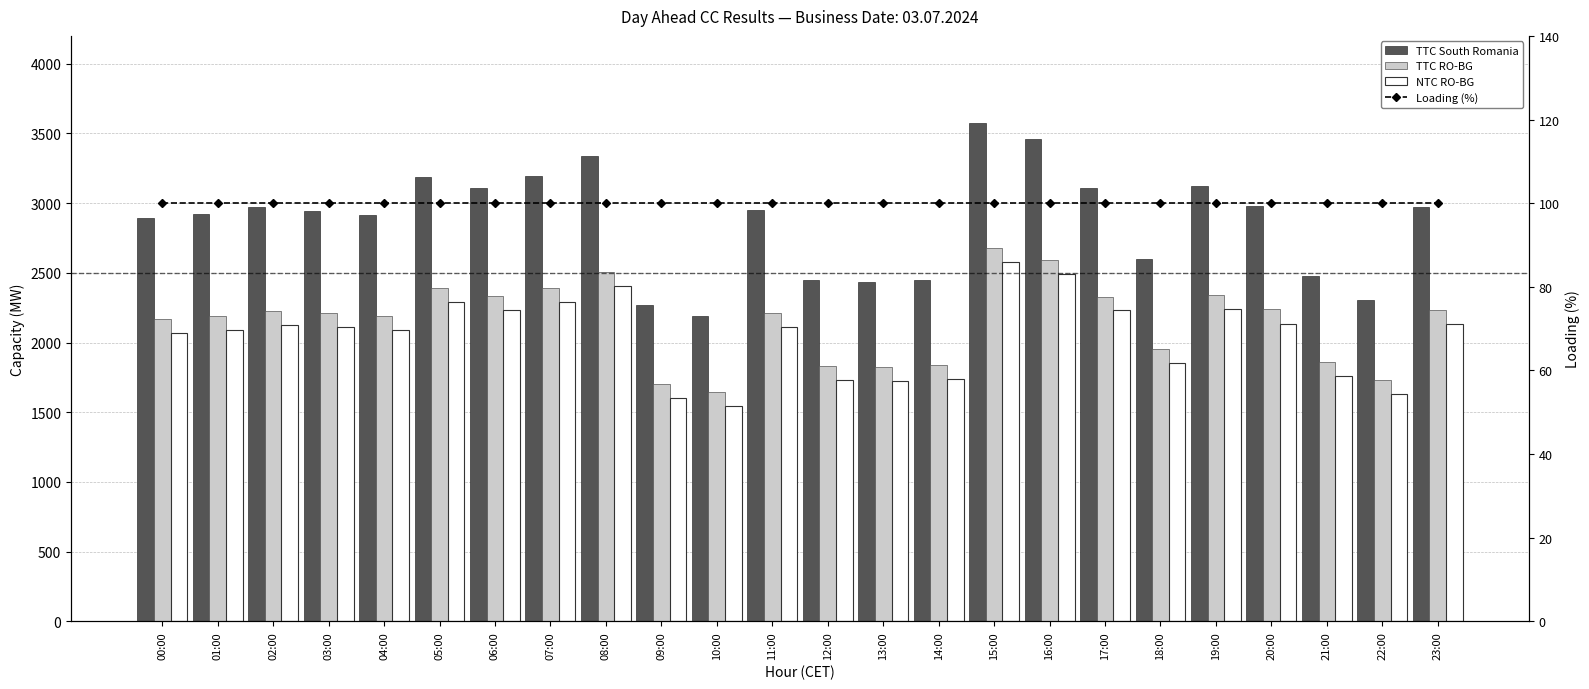

What position from the left is 14:00?

15